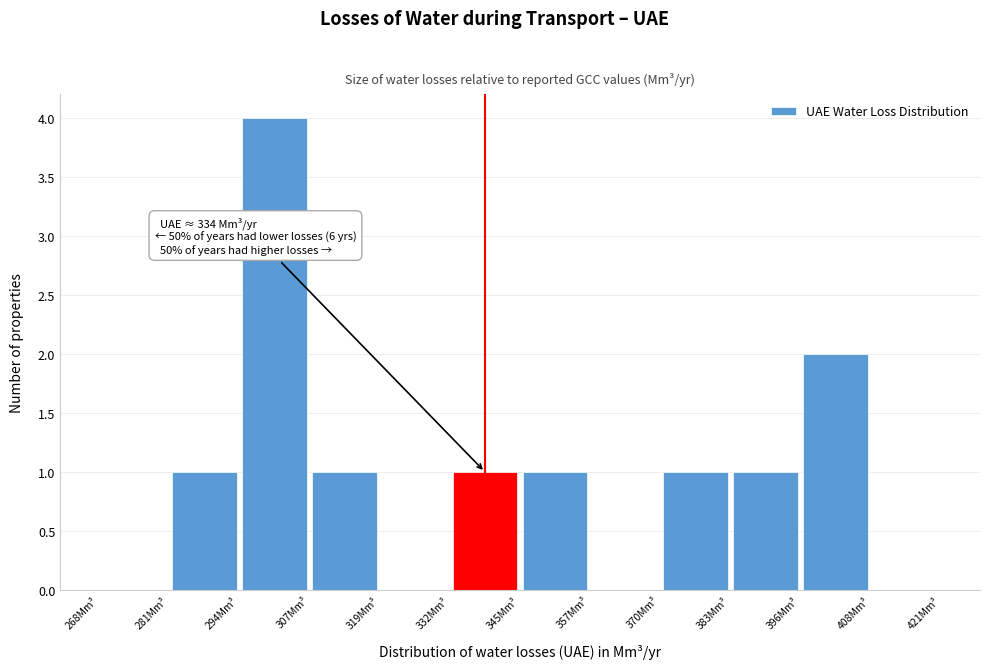

Over which range of the x-axis is the bar tallest?

294 to 308